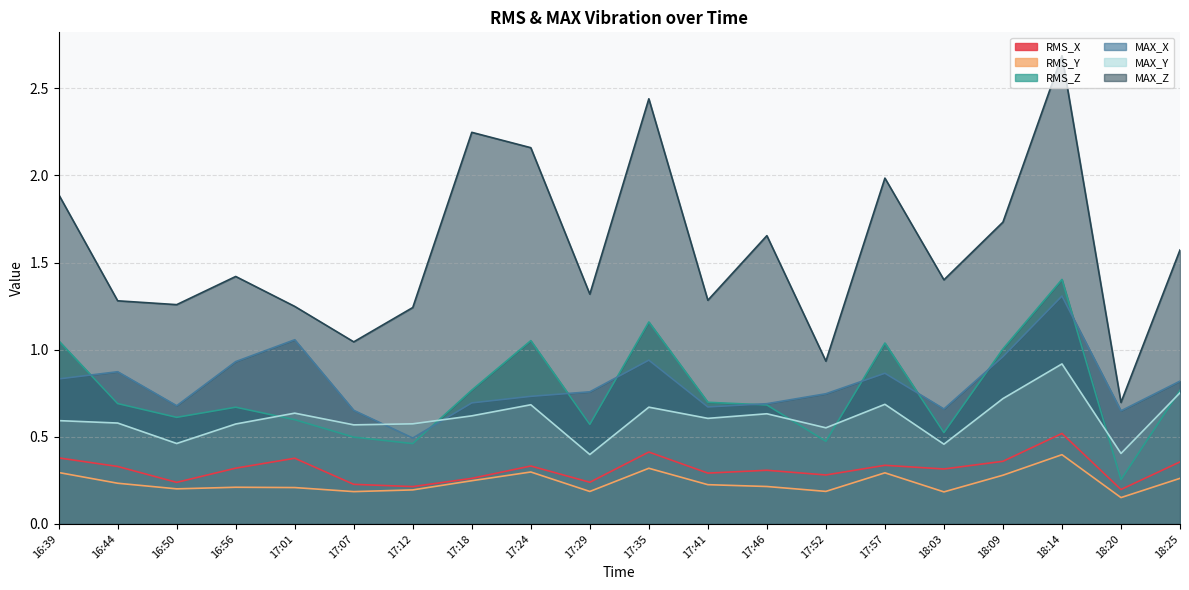

Which has a higher value, 18:03 or 16:56?

16:56